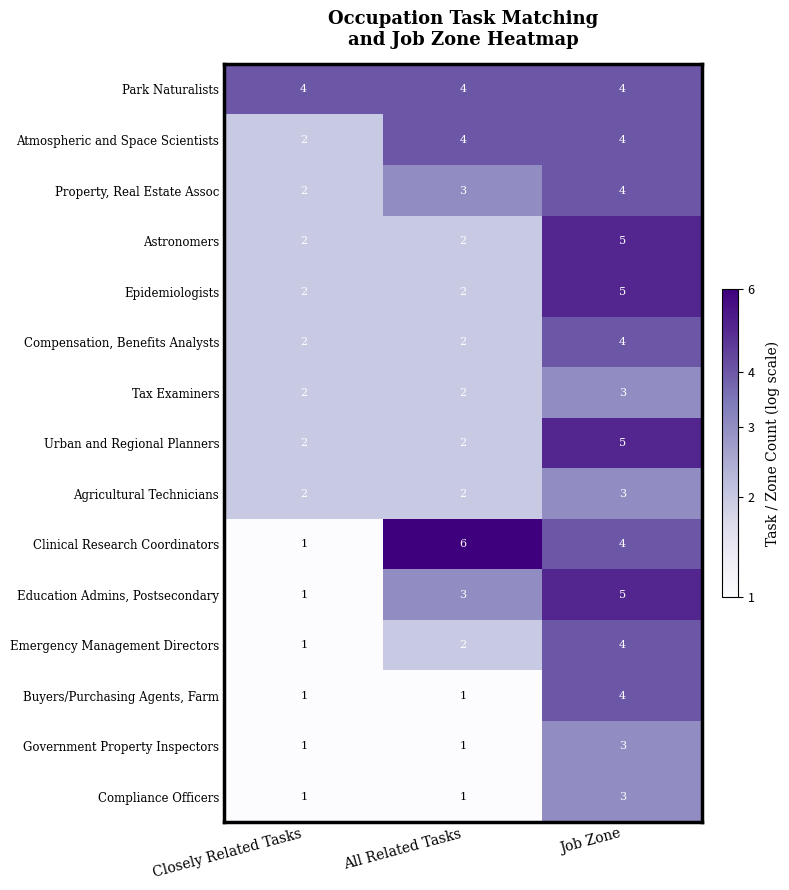

Count the number of categories in the chart.

3